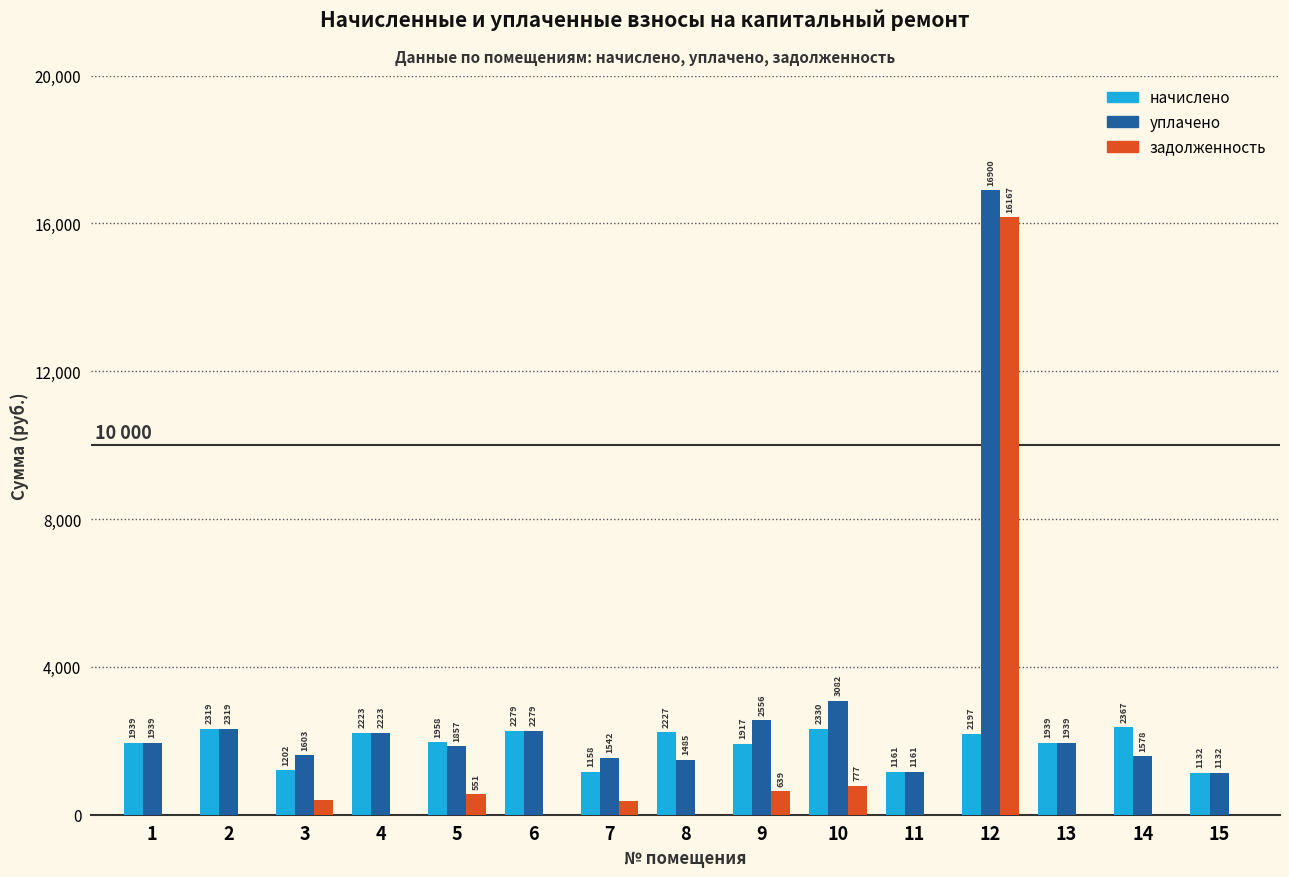

What is the greatest value displayed?

16899.5